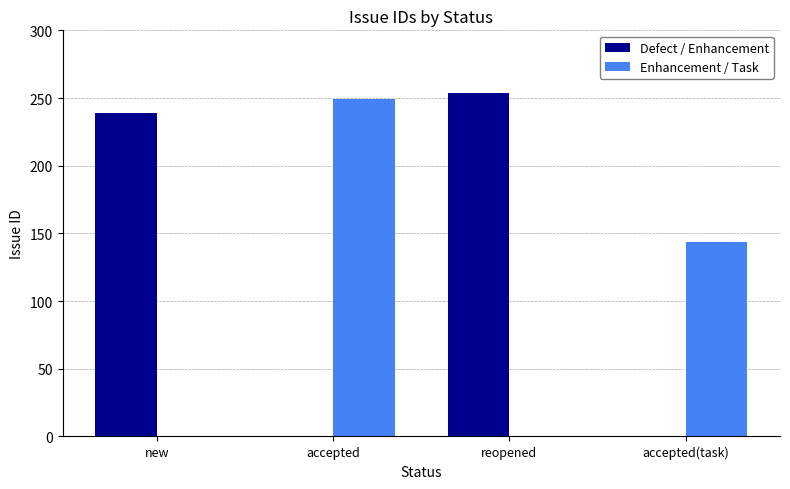

What is the sum of all Defect / Enhancement values?

493